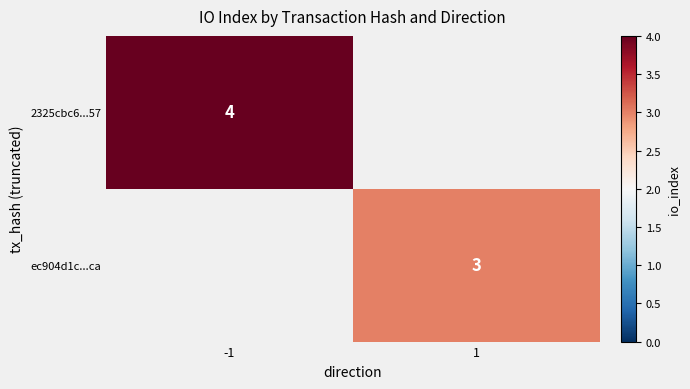

Is it true that 2325cbc6...57 equals 4 at -1?

True